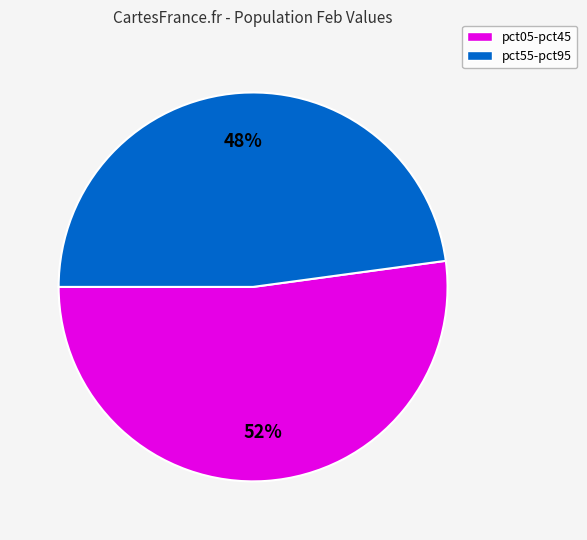

To the nearest percent, what is the difference between the largest and smallest slice percentages?

4%